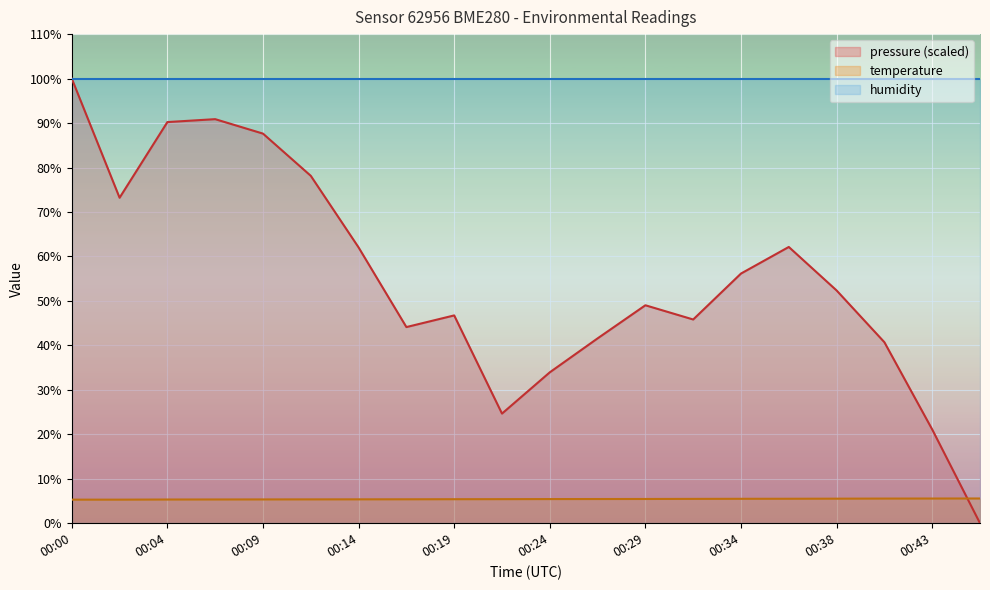

At how many categories does at least one series exceed 94?

20